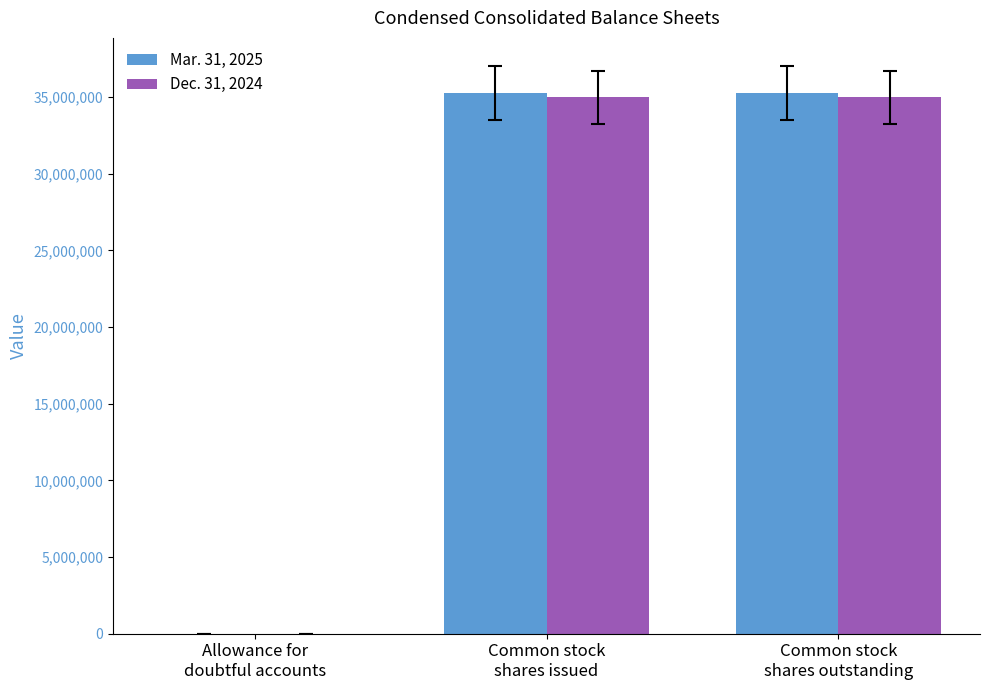

What is the greatest value displayed?

35250489